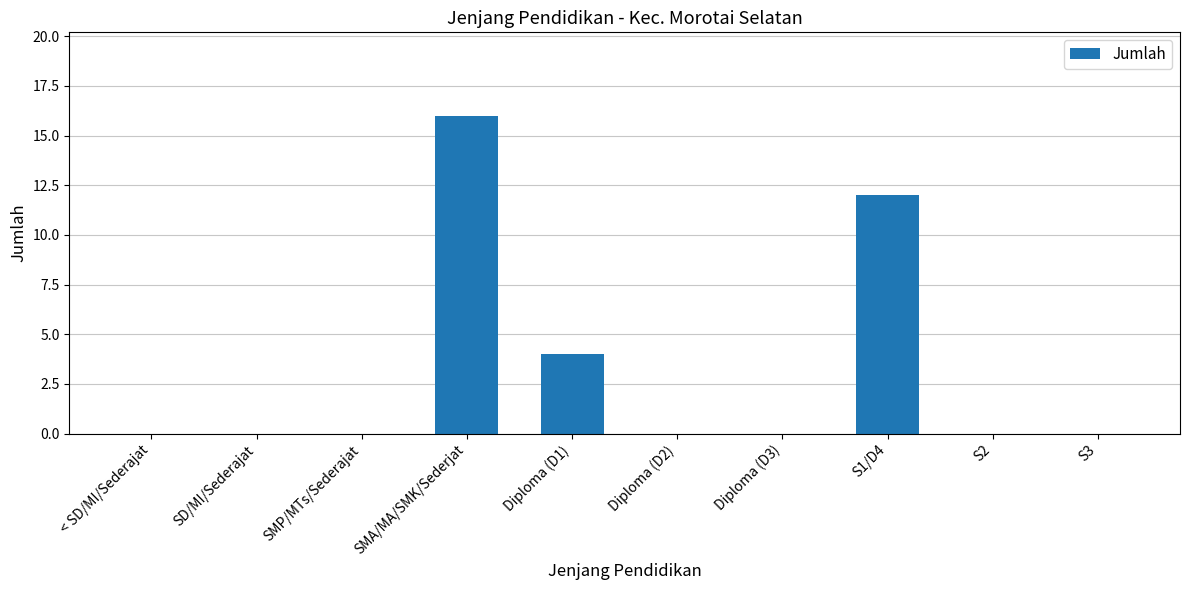

What is the greatest value displayed?

16